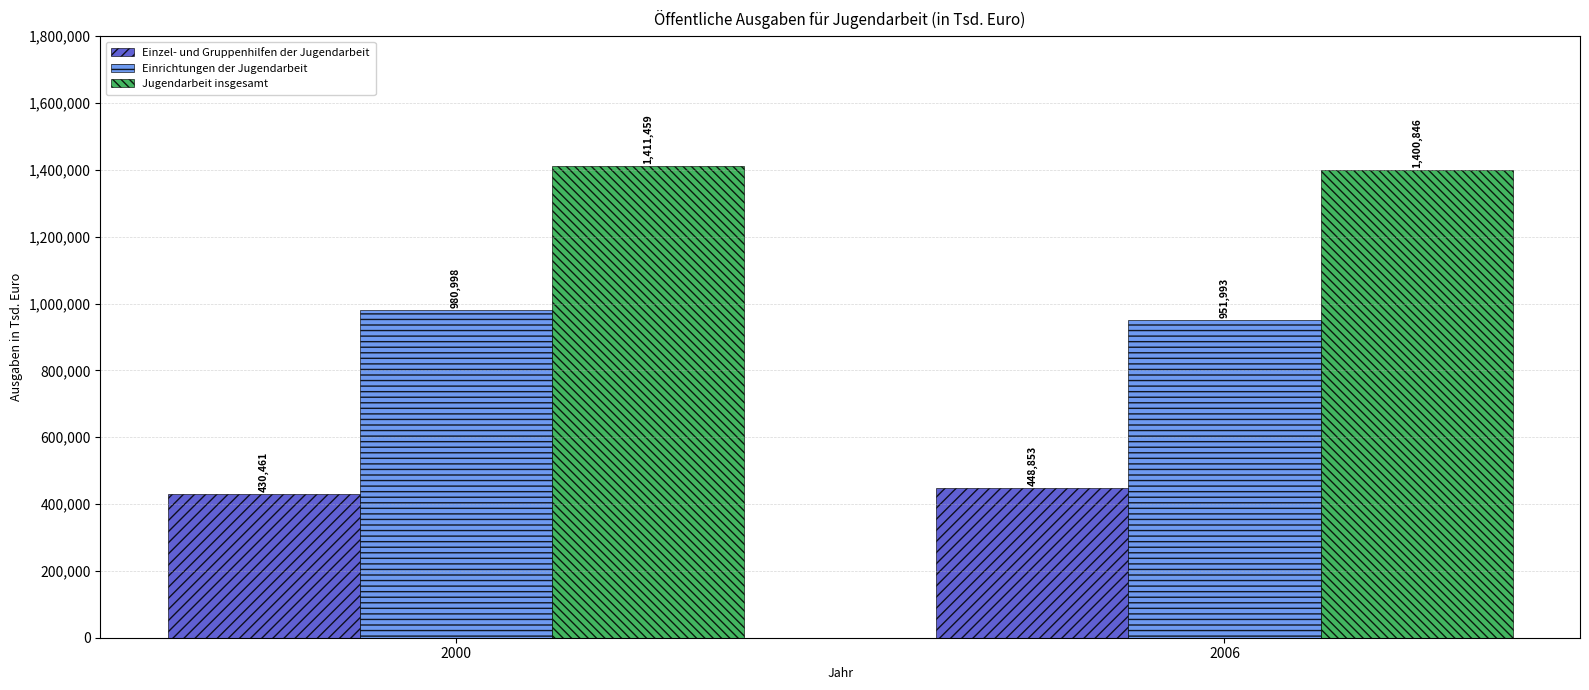

Which label corresponds to the smallest value in the chart?

2000